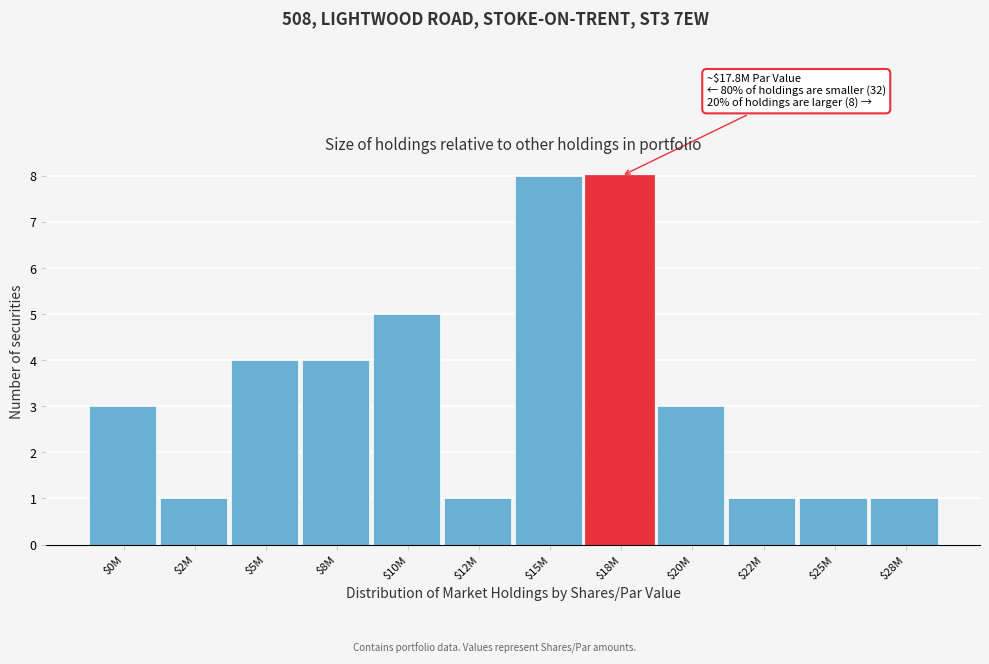

Reading left to right, extract all data points from this chart.

3	1	4	4	5	1	8	8	3	1	1	1